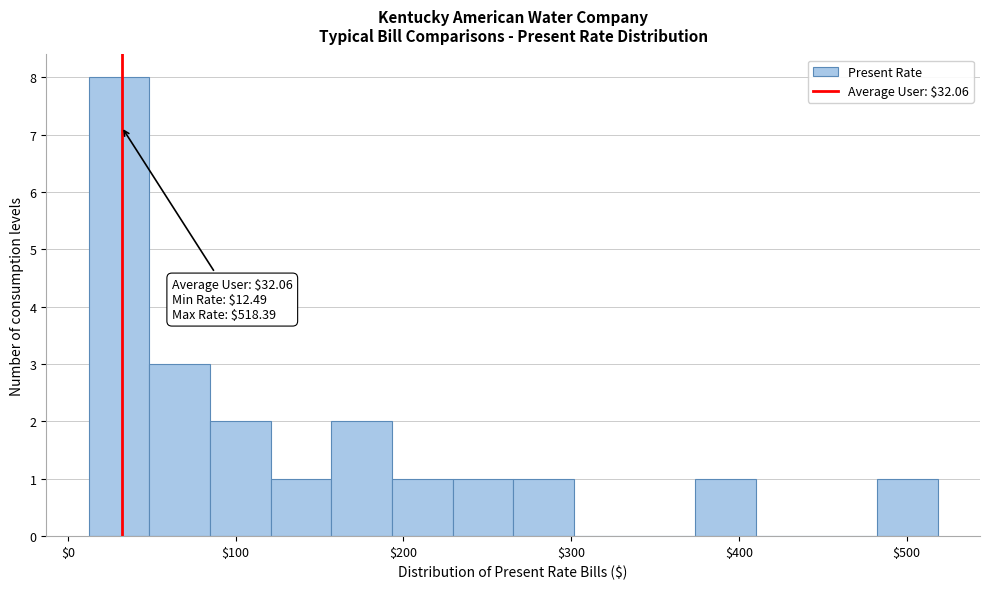

Around what value on the x-axis is the tallest bar? Give the approximate position of its centre, as read against the axis.

30